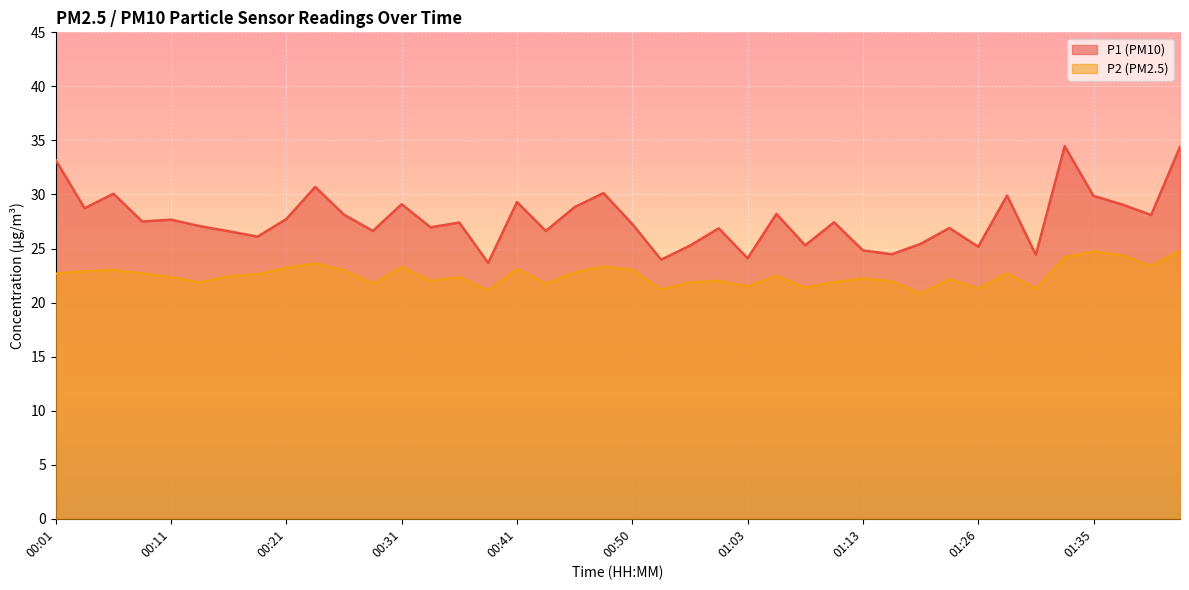

At 01:21, list the series in order from smallest to largest.

P2, P1